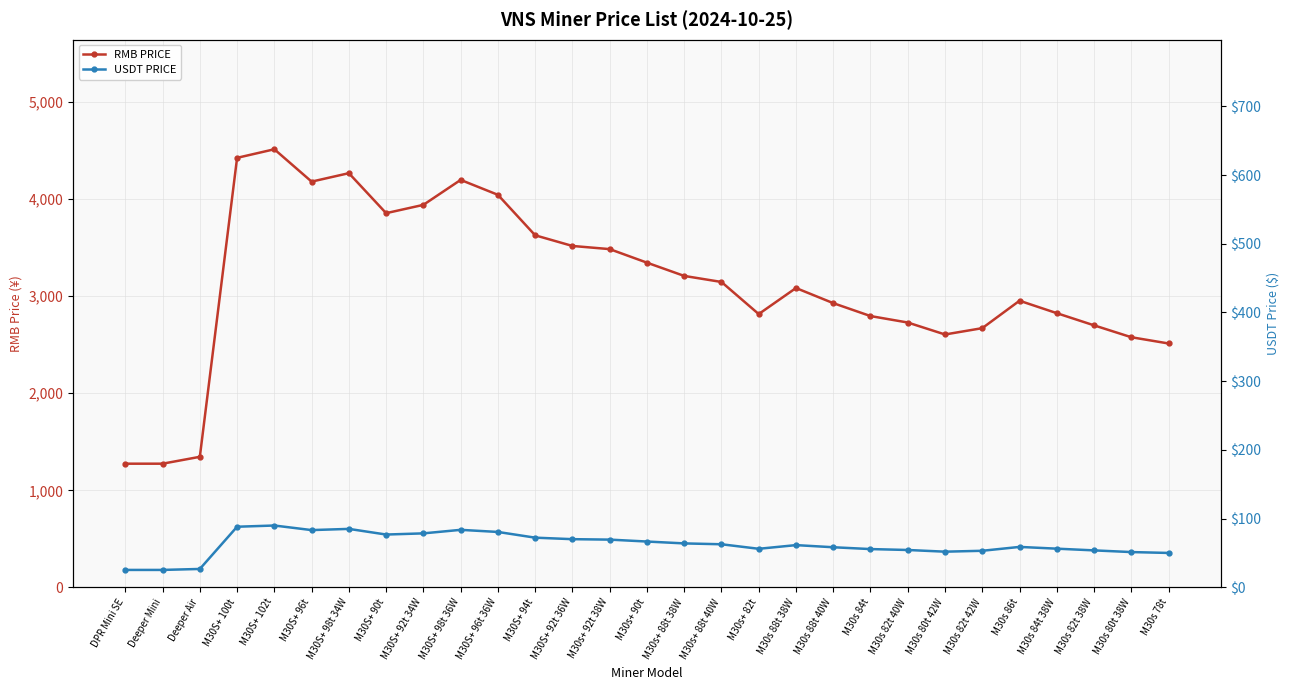

Which series has the largest range (max minus min)?

RMB PRICE